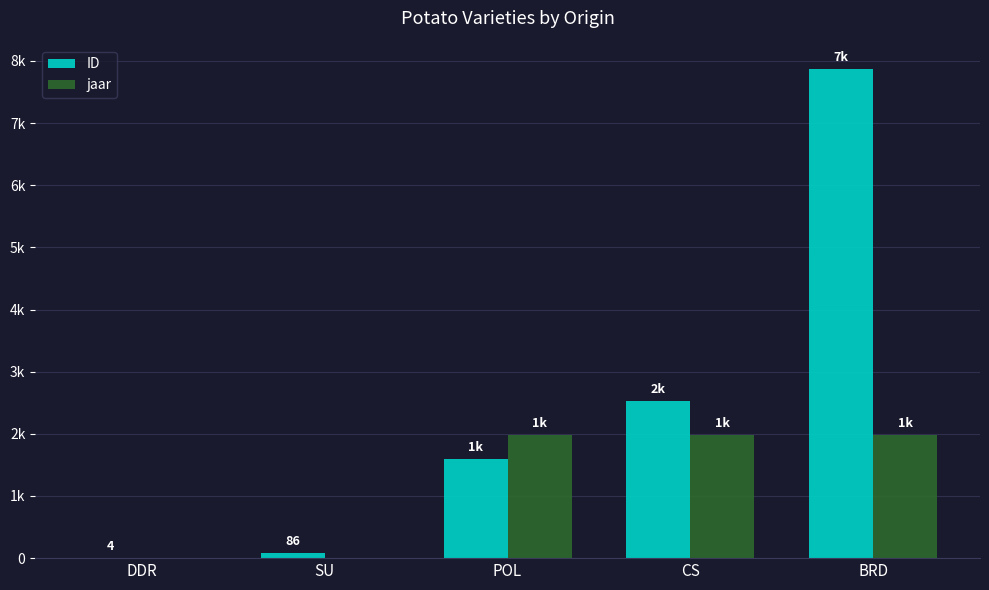

What are all the series names shown in the legend?

ID, jaar